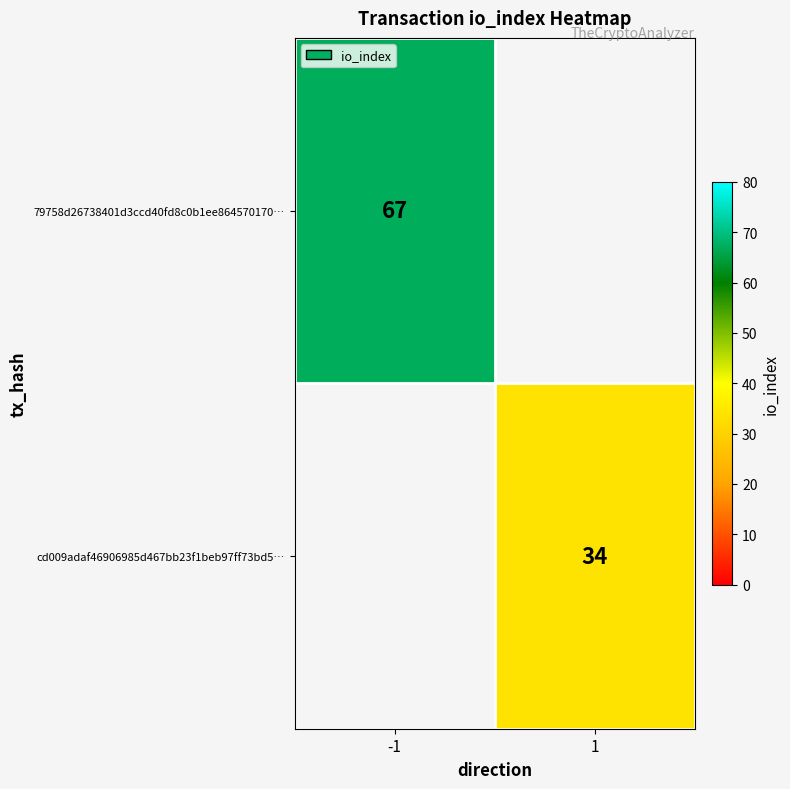

True or false: cd009adaf46906985d467bb23f1beb97ff73bd5… has a value of 21 at 1.

False